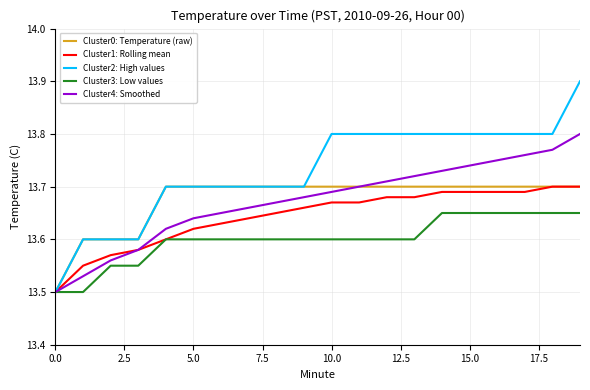

Which series has the largest total across all categories?

Cluster2: High values